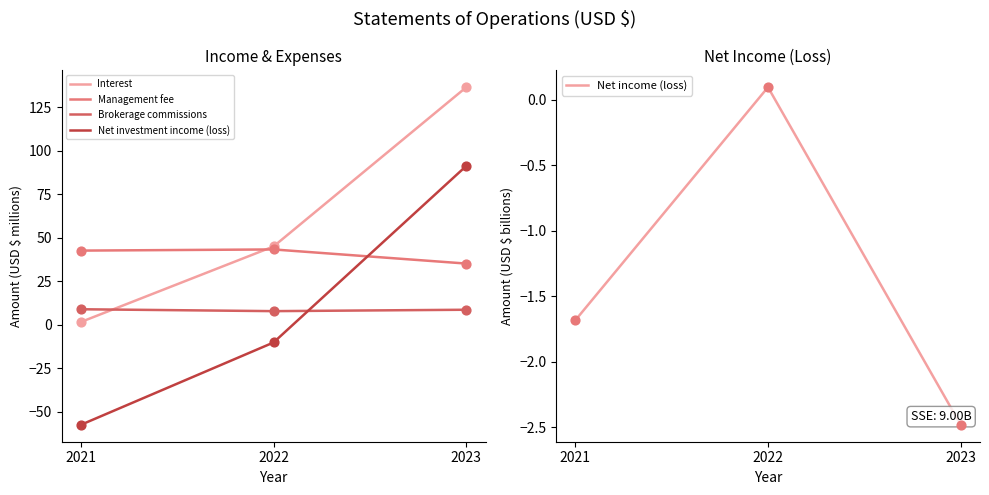

Is the value of Net investment income (loss) at 2022 greater than the value of Management fee at 2021?

No